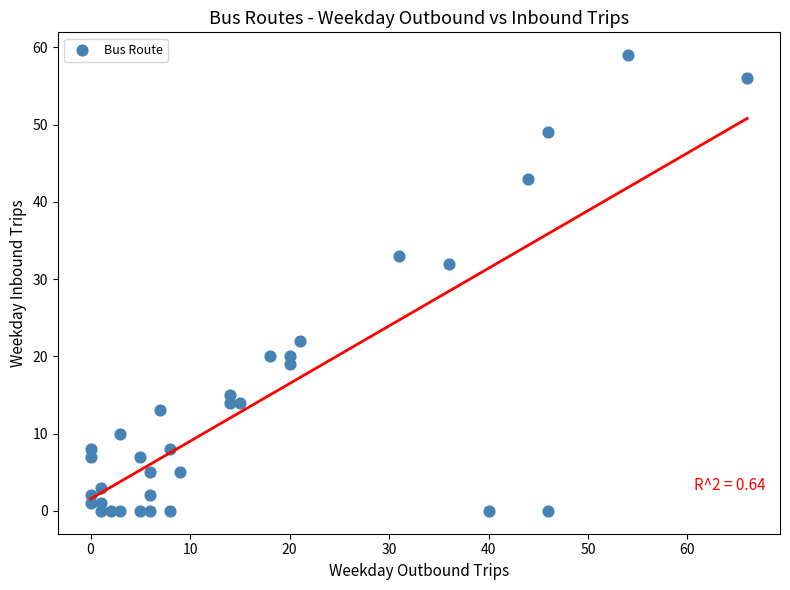

What Y value in the scatter plot is closest to 29?

32